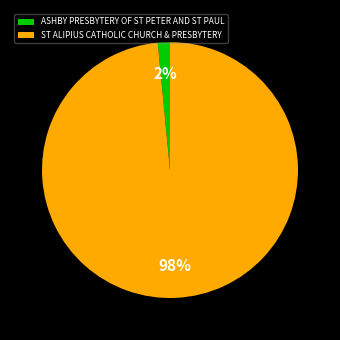

Which has a higher value, ASHBY PRESBYTERY OF ST PETER AND ST PAUL or ST ALIPIUS CATHOLIC CHURCH & PRESBYTERY?

ST ALIPIUS CATHOLIC CHURCH & PRESBYTERY